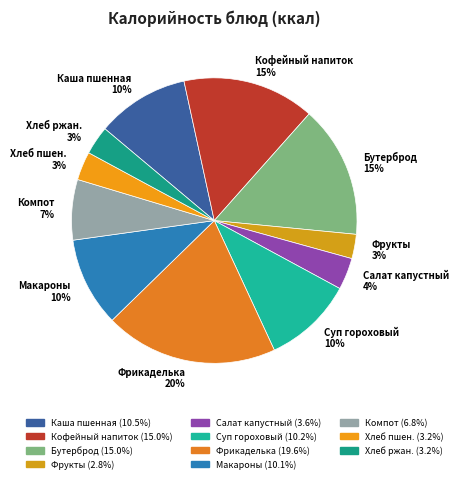

Do Макароны 10% and Каша пшенная 10% together represent more than half of the pie?

No